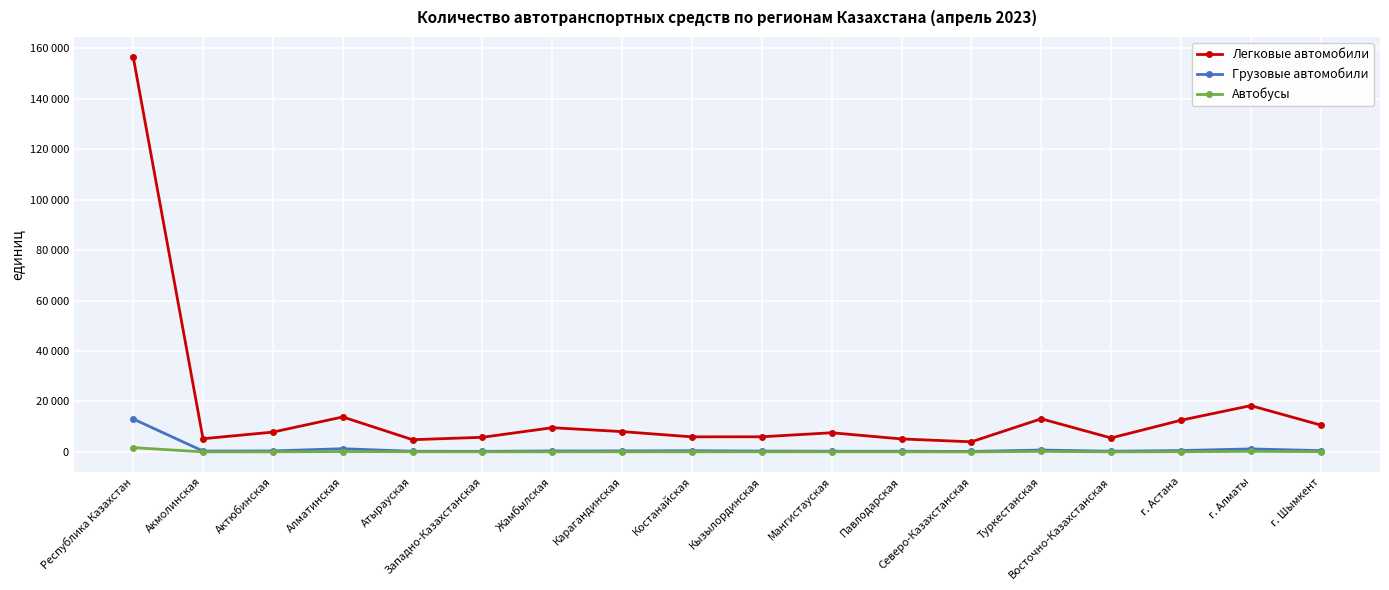

Does the chart have visible grid lines?

Yes